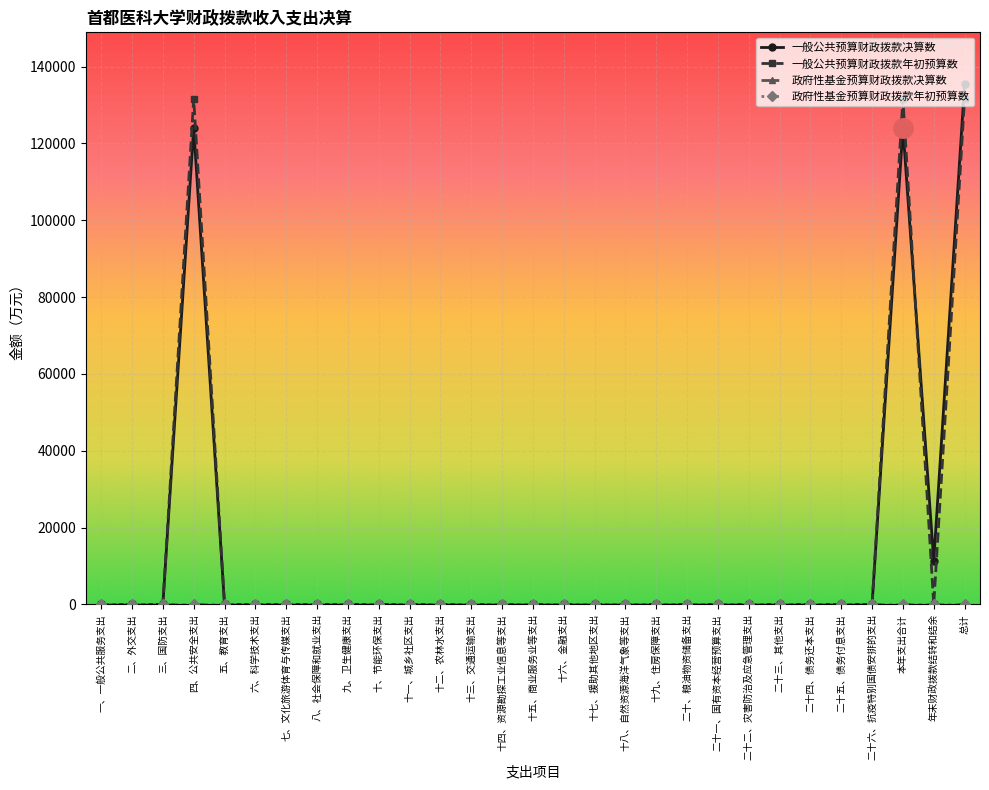

Between which two adjacent categories do 一般公共预算财政拨款年初预算数 and 一般公共预算财政拨款决算数 first intersect?

本年支出合计 and 年末财政拨款结转和结余